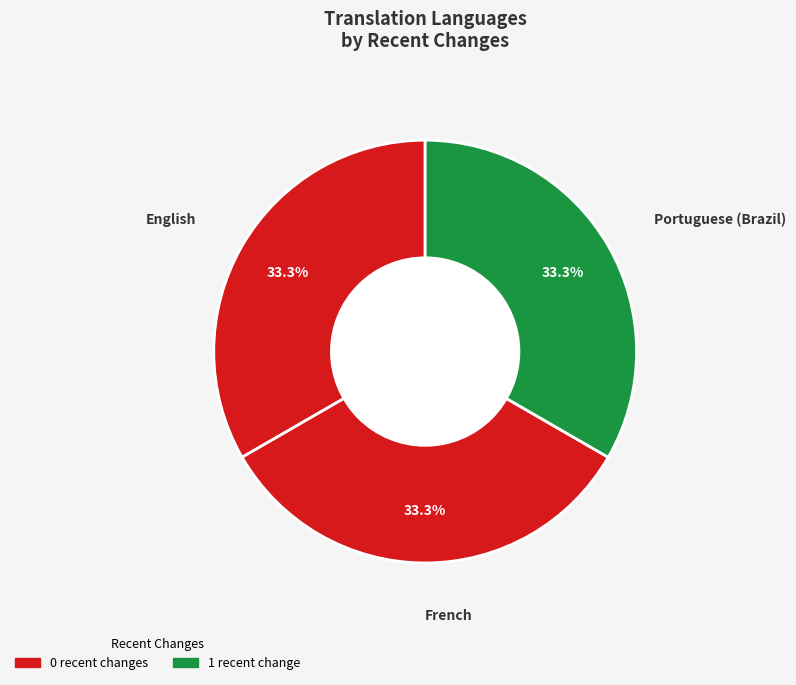

Combined, do English and French account for over 50%?

Yes